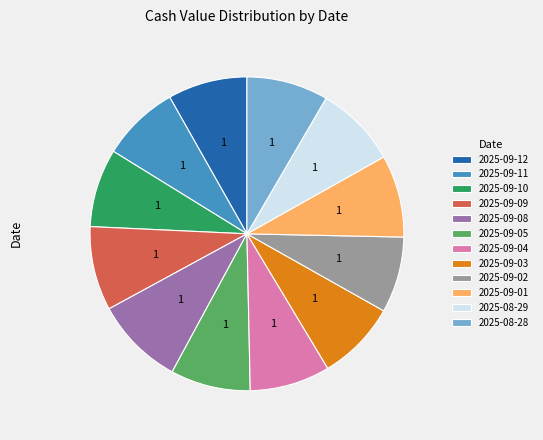

Combined, do 2025-09-12 and 2025-09-04 account for over 50%?

No